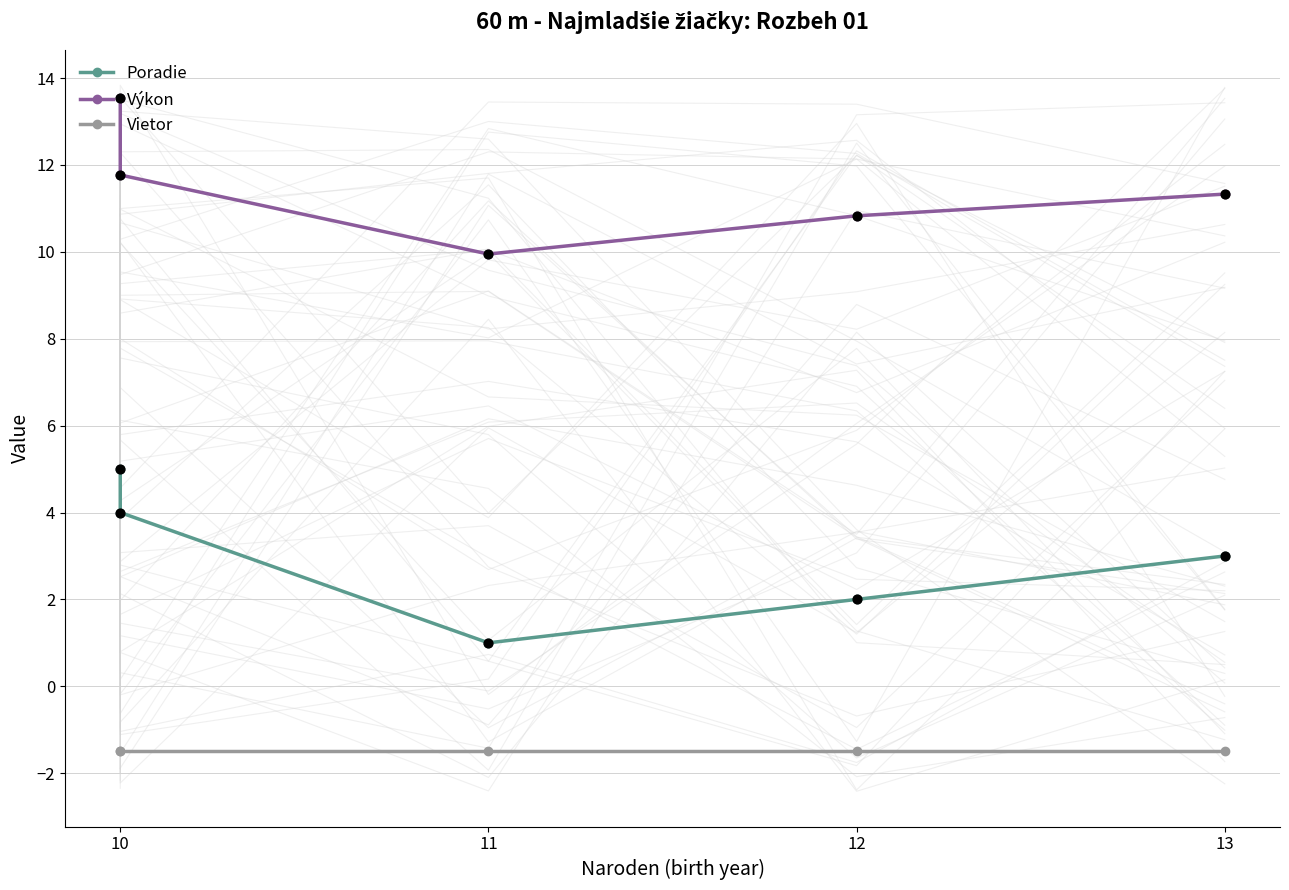

Which series contains the lowest Y value?

Vietor